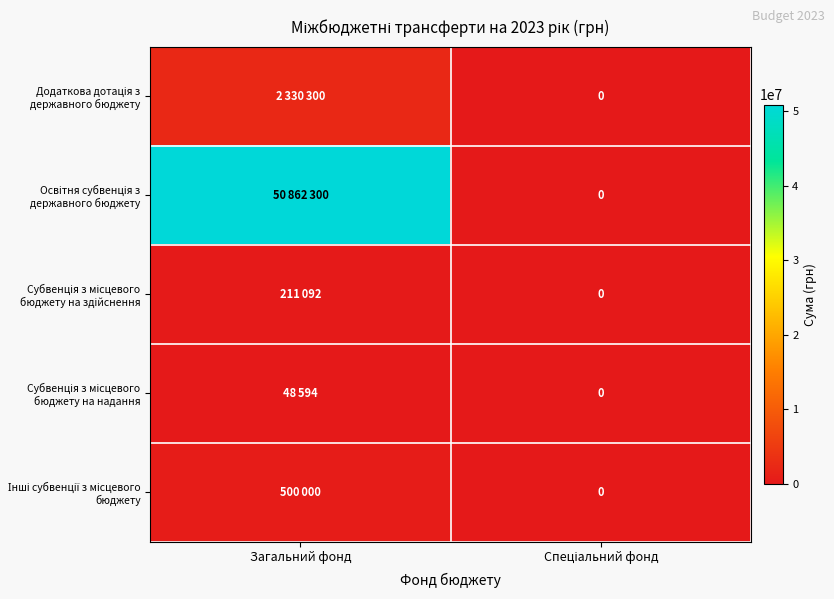

Count the Додаткова дотація з державного бюджету values in the range 0 to 2330300.

2